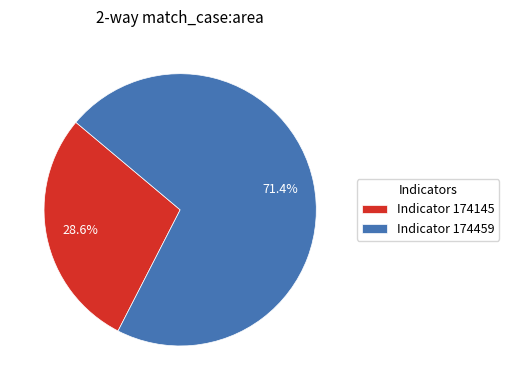

Count the number of slices in the pie.

2